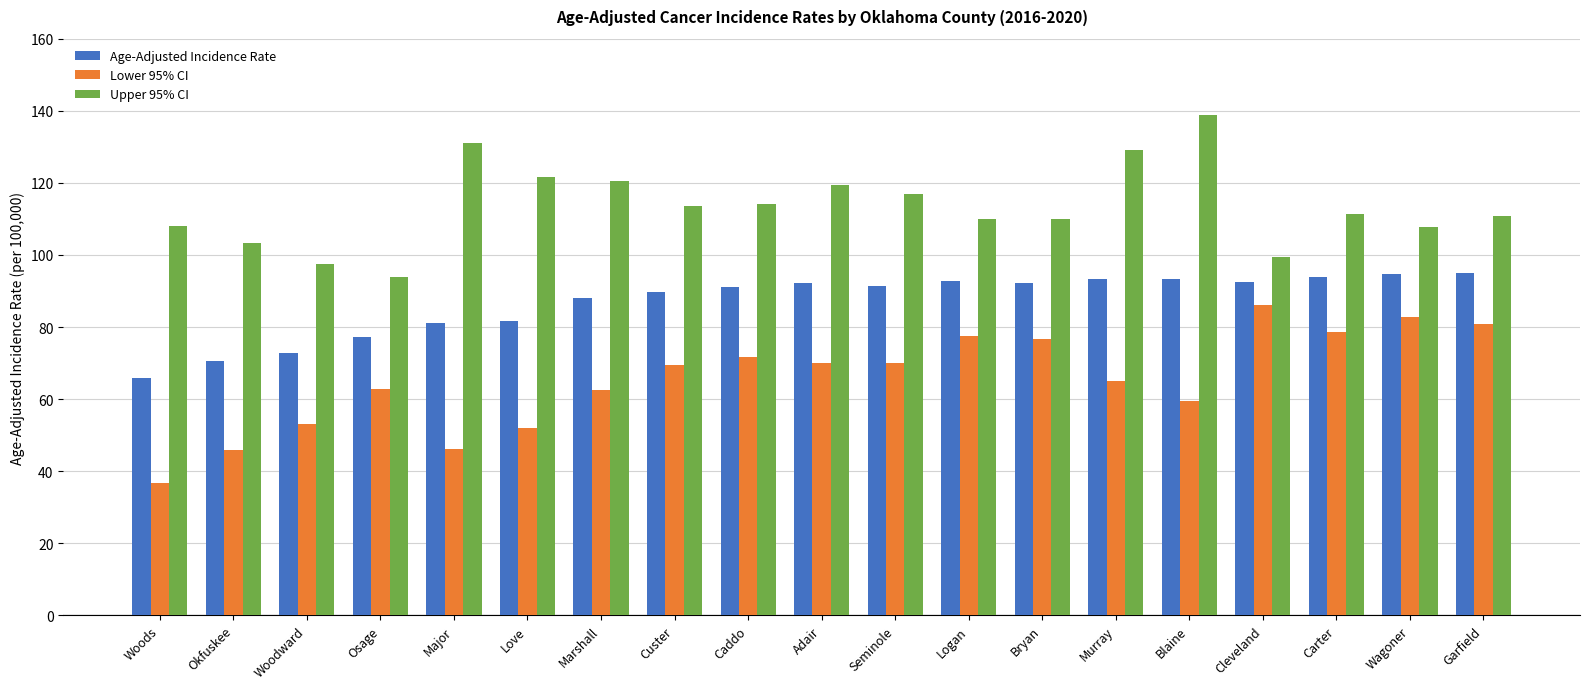

At how many categories does at least one series exceed 89?

19